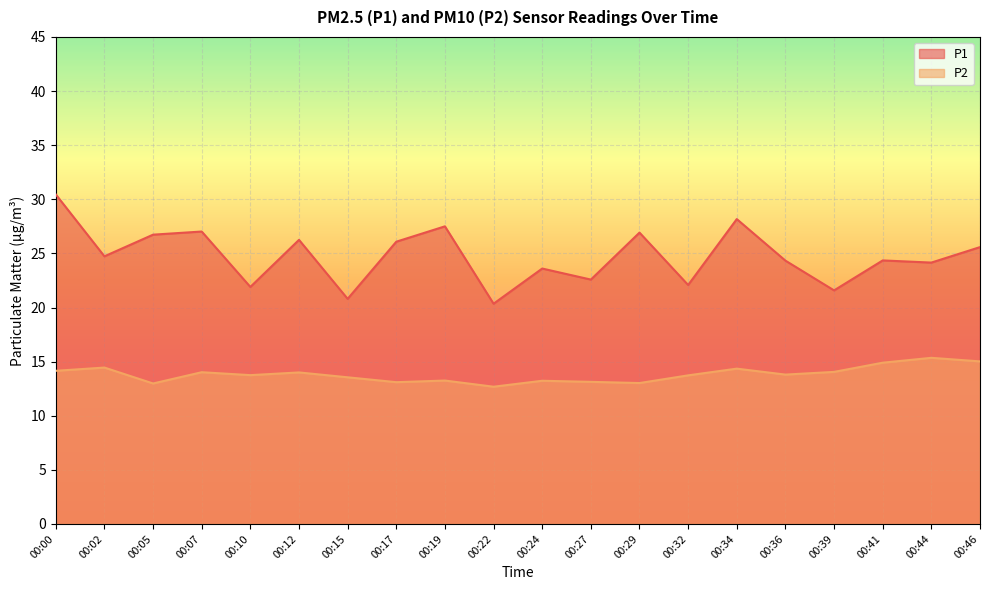

True or false: P1 and P2 intersect in this chart.

False